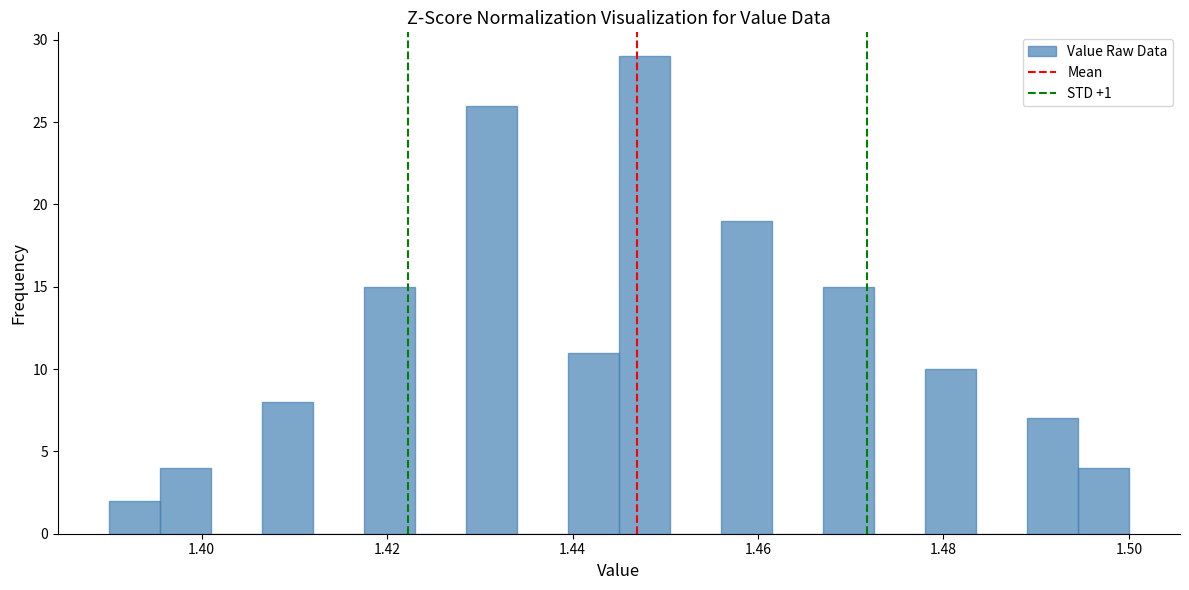

Read against the x-axis, roughly where is the centre of the tallest bar?

1.448